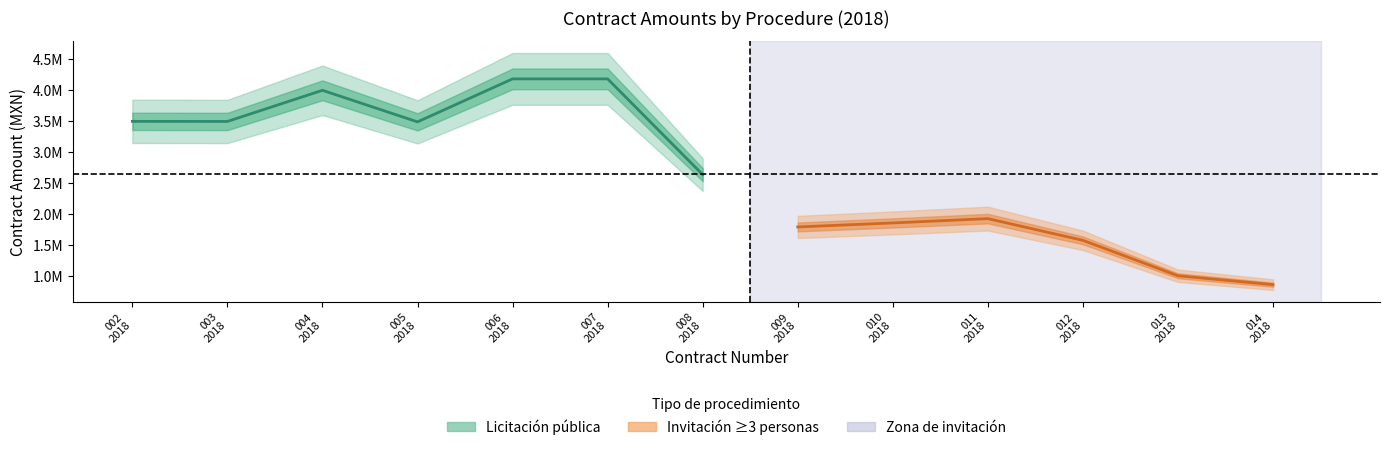

What is the difference between the maximum and minimum values in the Monto sin impuestos series?

3319986.0